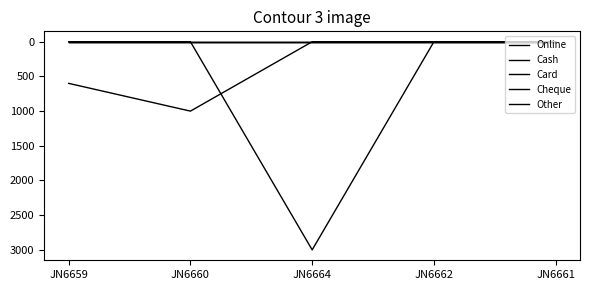

What position from the left is JN6661?

5